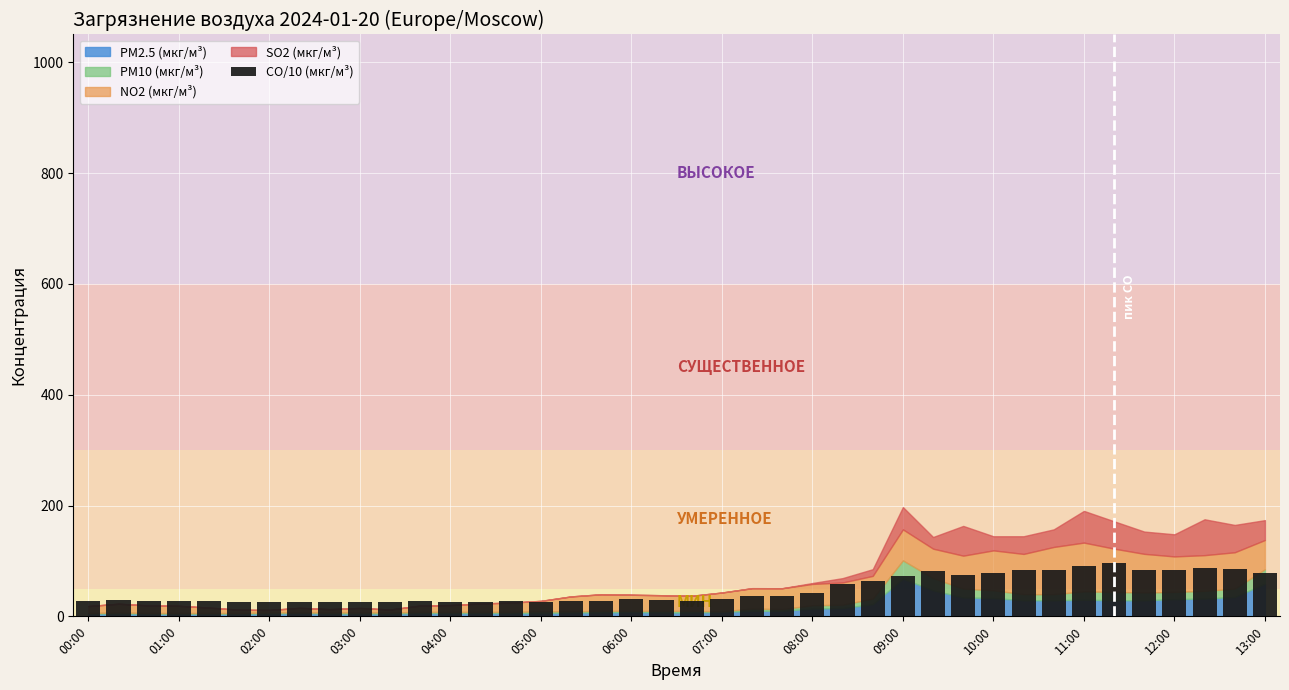

What is the average value?

48.2